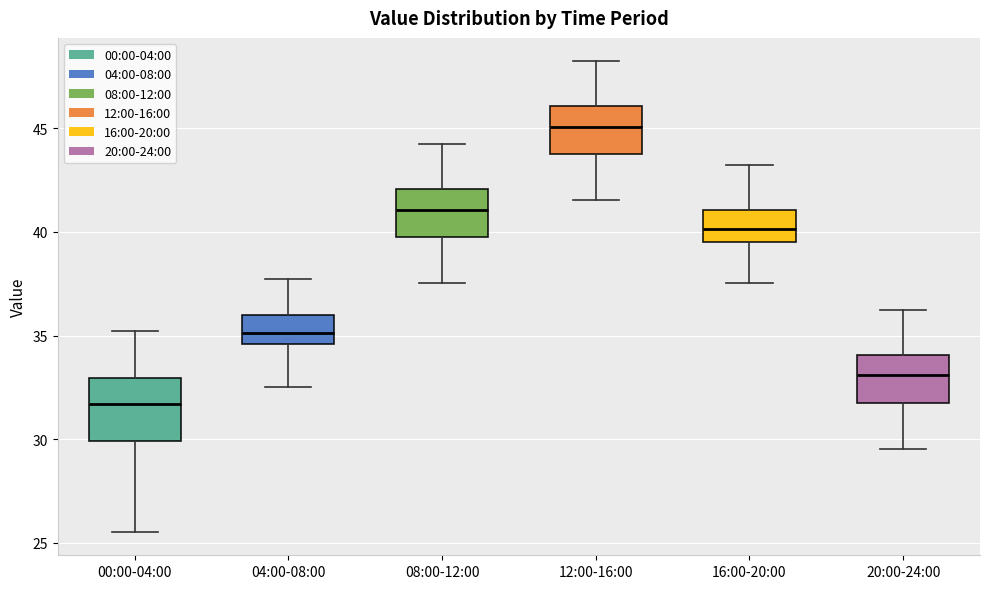

Where does the median line of the box for 04:00-08:00 sit on the y-axis? The values are not printed on the chart, so give them approximately, as read against the axis.

35.0